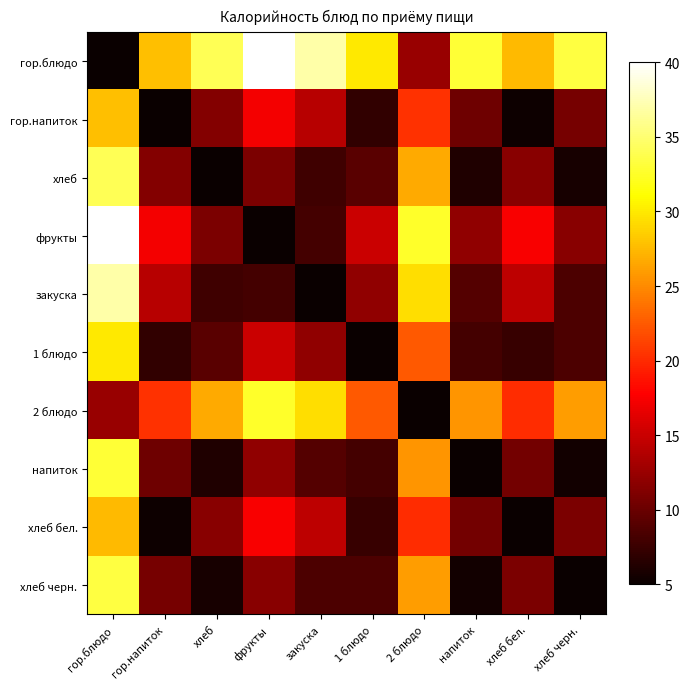

Between гор.блюдо and гор.напиток, which is larger?

гор.напиток